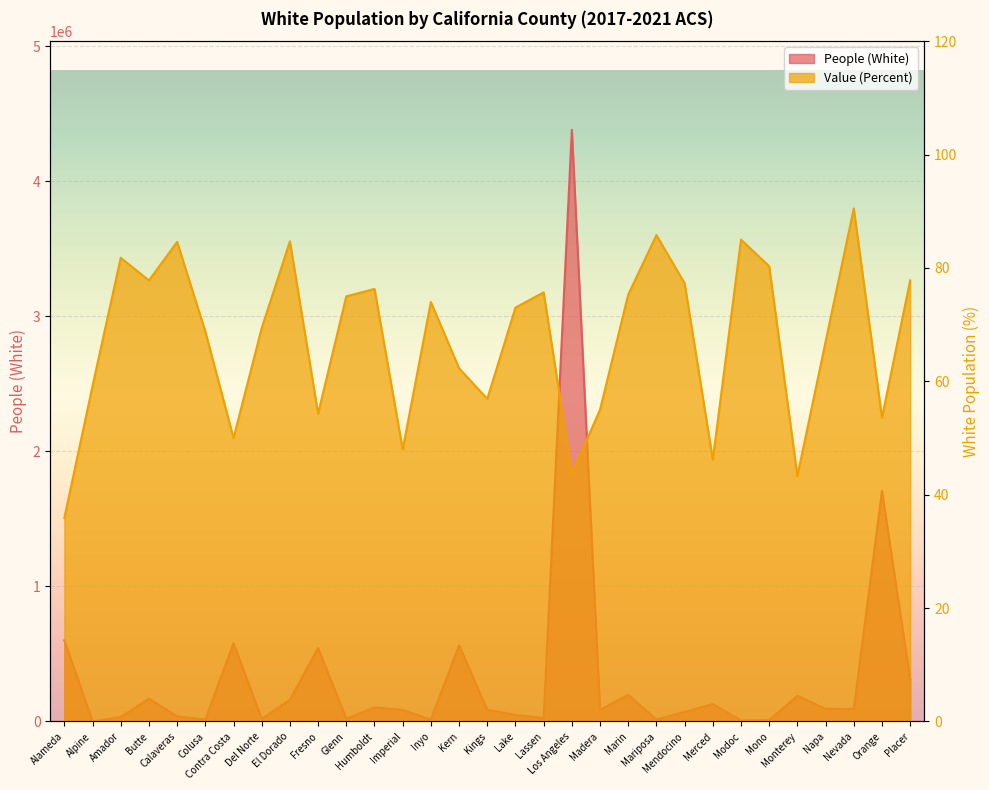

True or false: People (White) and Value (Percent) intersect in this chart.

False